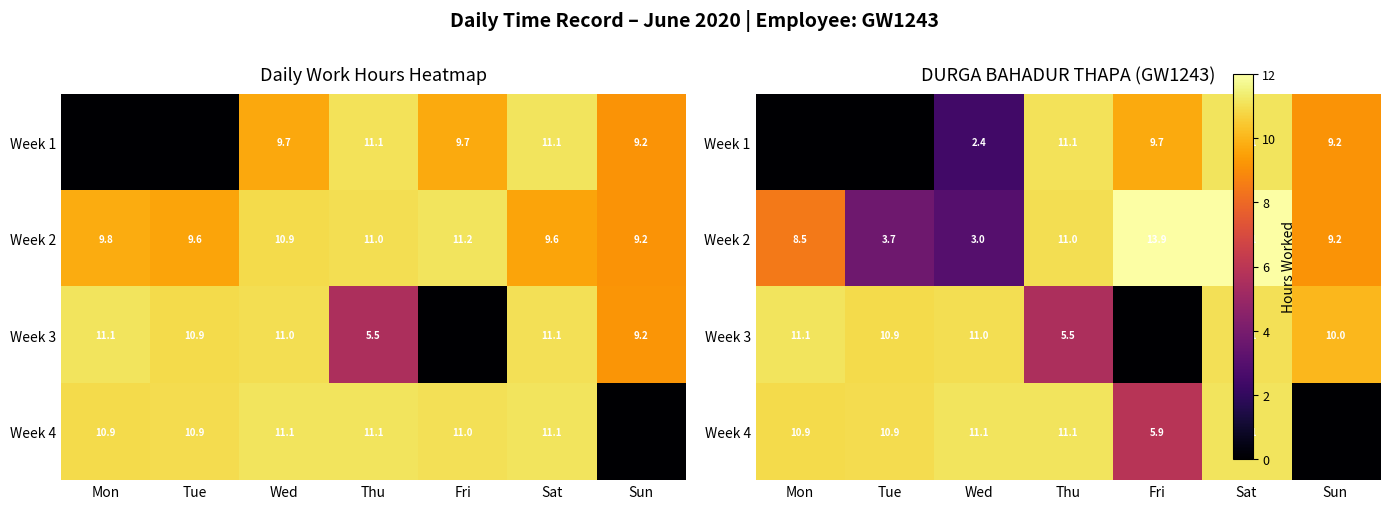

Which label corresponds to the smallest value in the chart?

Mon